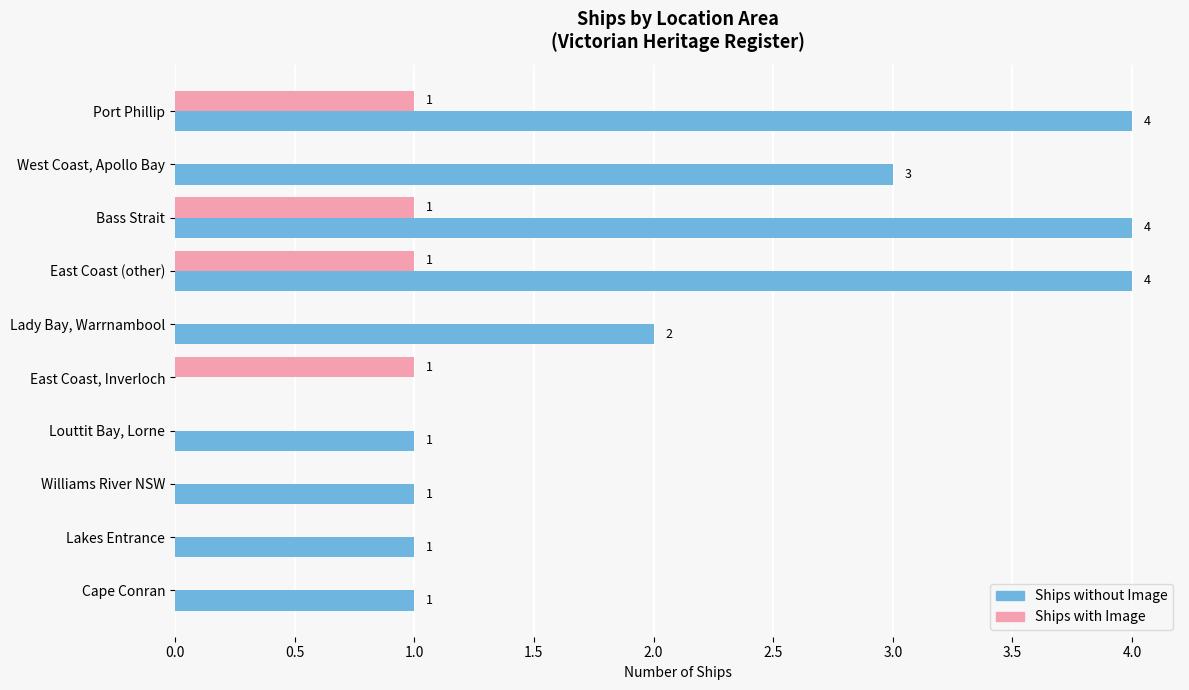

Is the value of Ships with Image at East Coast (other) greater than the value of Ships without Image at Lady Bay, Warrnambool?

No